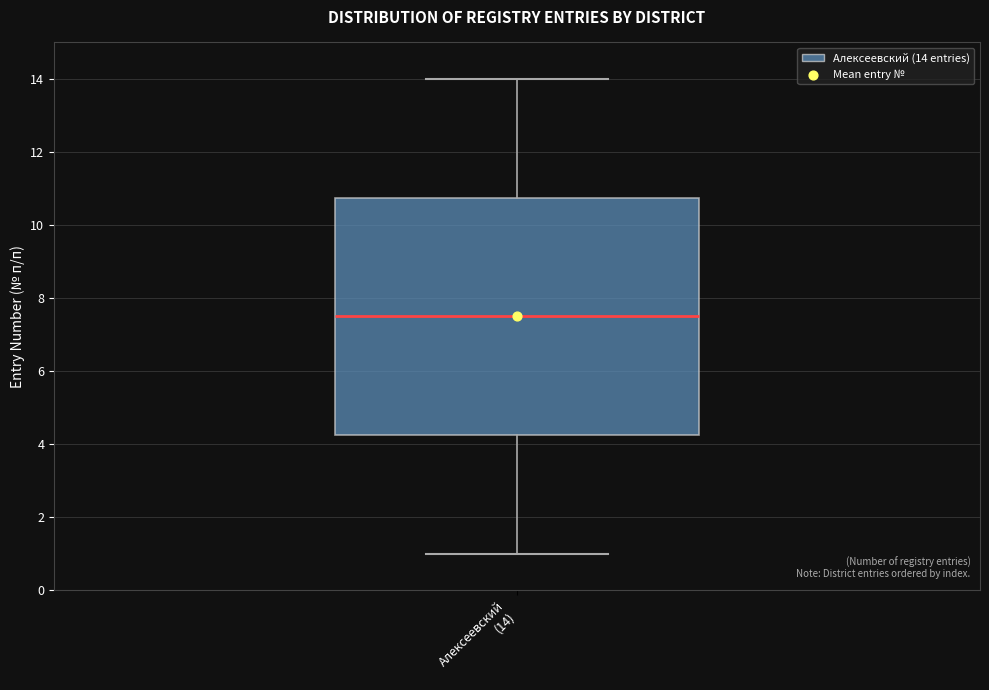

Read this box plot against the y-axis: the position of the median line, the range covered by the box, and the ends of both whiskers. The values are not printed on the chart, so give them approximately, as read against the axis.

median 7.6, box 4.2 to 10.8, whiskers 1.0 to 14.0